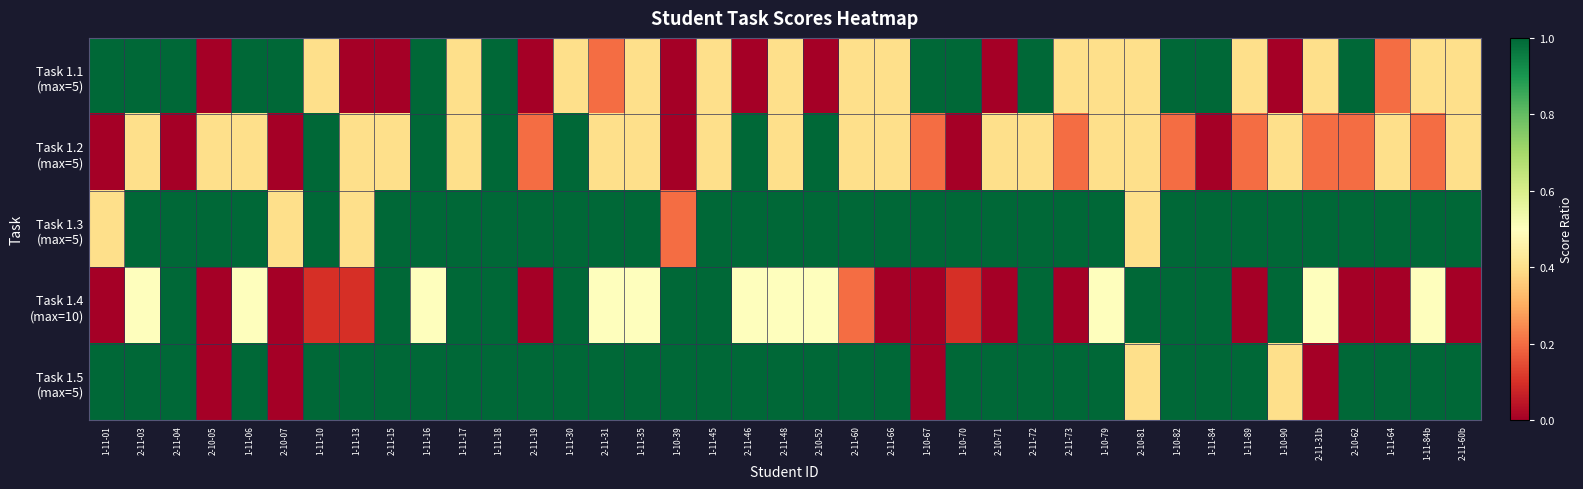

Which series has the widest spread of values?

Task 1.1 (max=5)